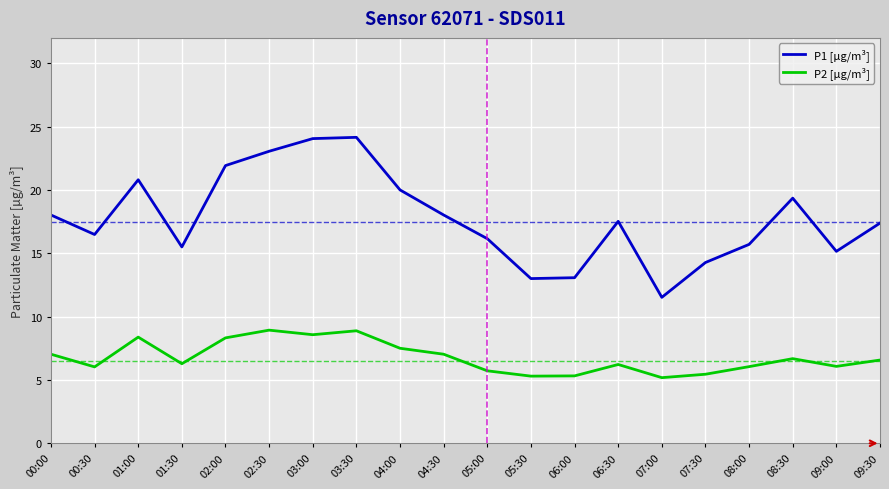

What are all the series names shown in the legend?

P1 [µg/m³], P2 [µg/m³]